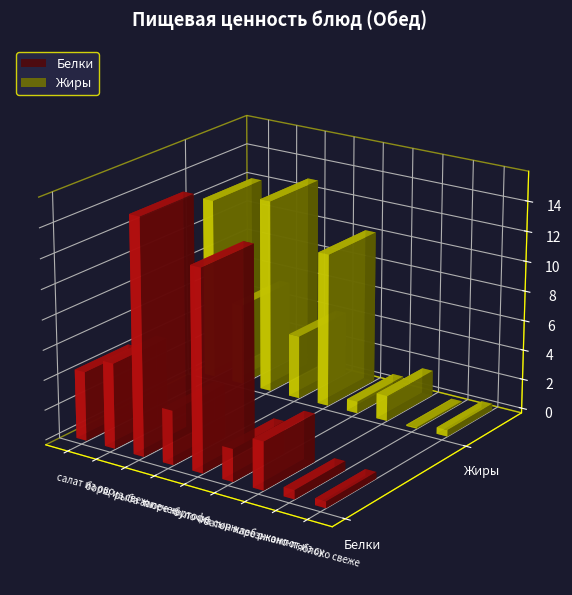

What is the label of the 5th bar from the right?

булочка сырная